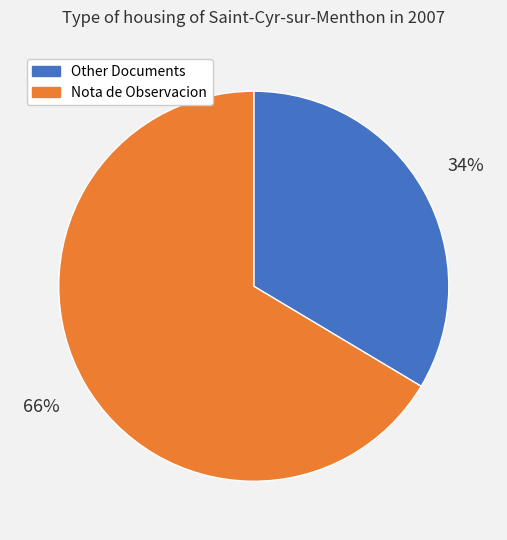

Is there a majority slice in this chart?

Yes